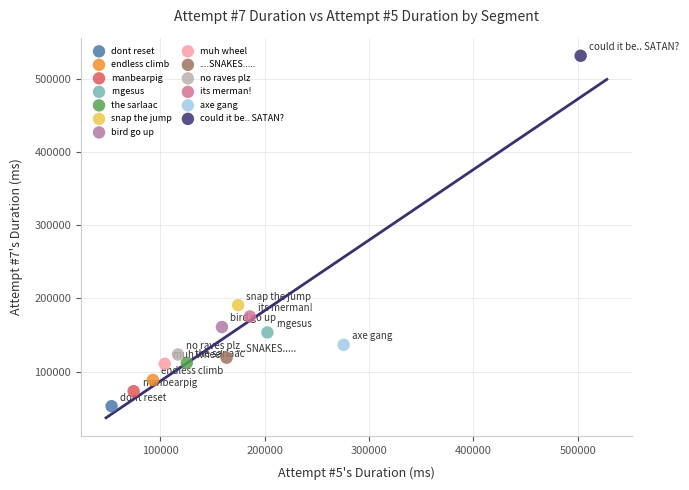

What are all the series names shown in the legend?

dont reset, endless climb, manbearpig, rngesus, the sarlaac, snap the jump, bird go up, muh wheel, ....SNAKES....., no raves plz, its merman!, axe gang, could it be.. SATAN?